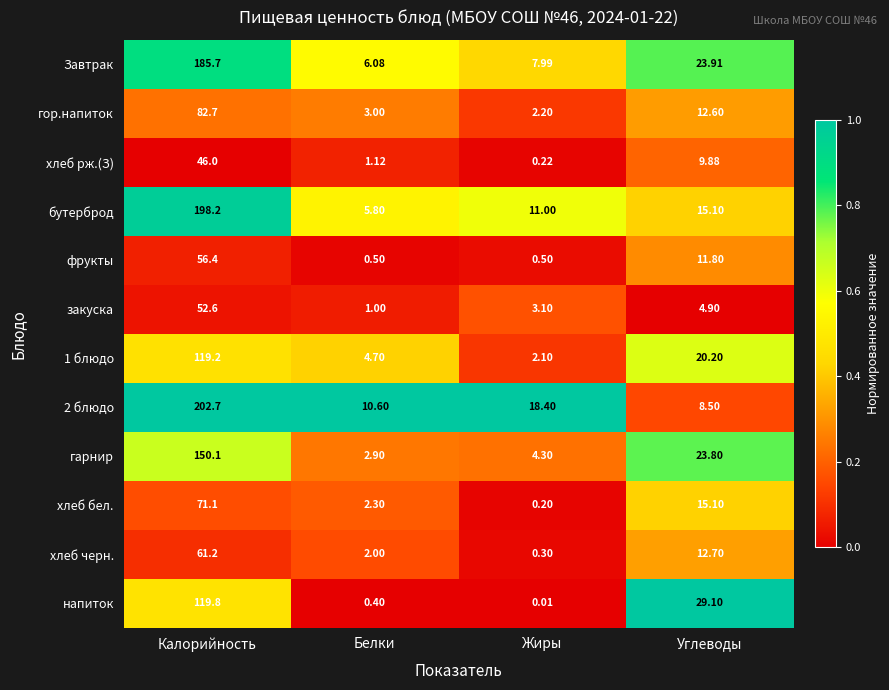

List the labels in order of хлеб черн. value, largest first.

Калорийность, Углеводы, Белки, Жиры